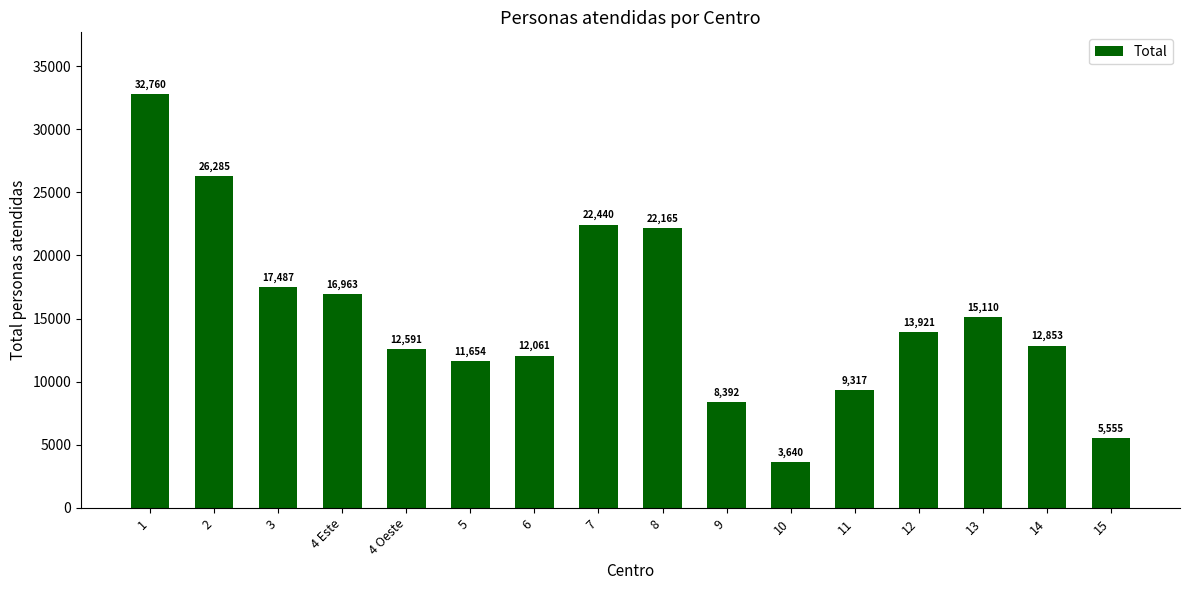

What value does the data have at 7, to the nearest 50?

22450